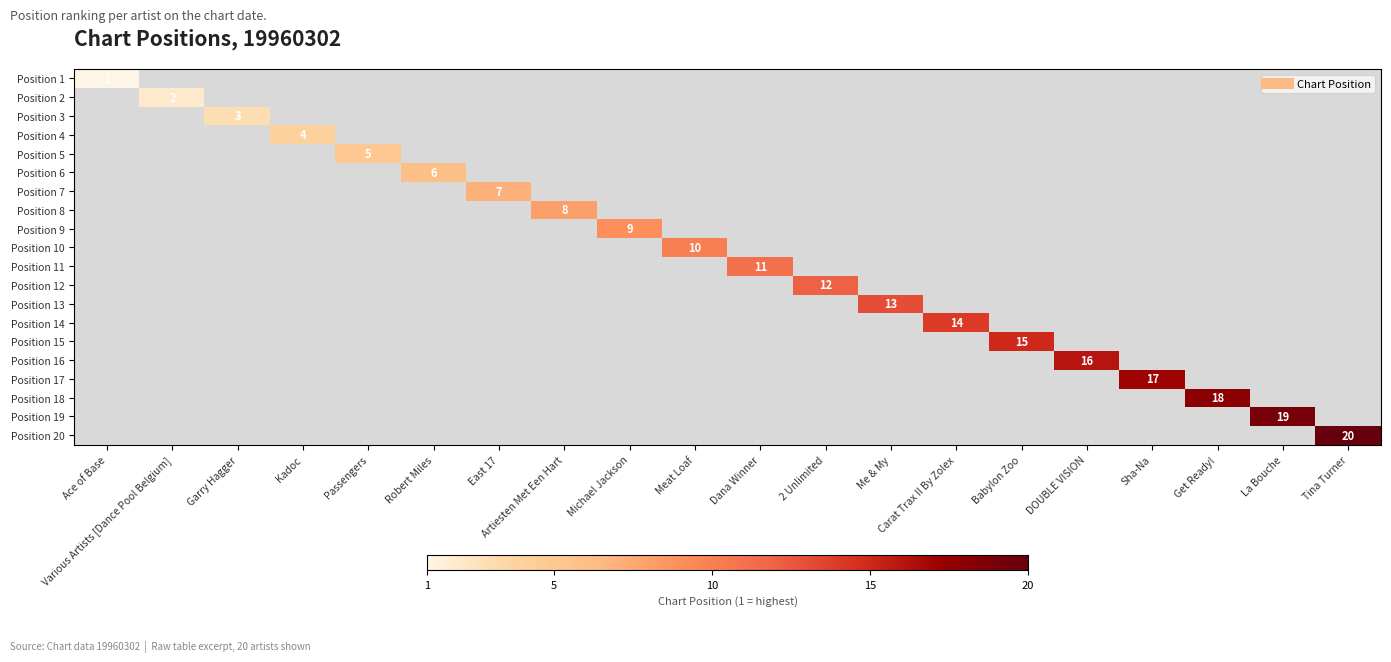

At which category does the chart reach its peak across all series?

Tina Turner